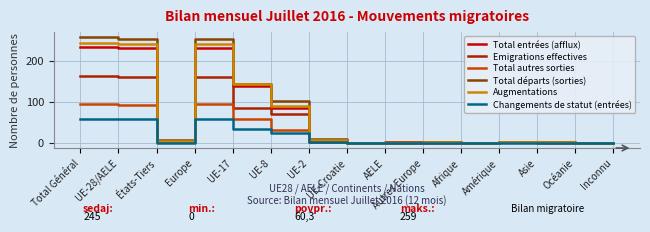

How many distinct data groups are displayed?

6